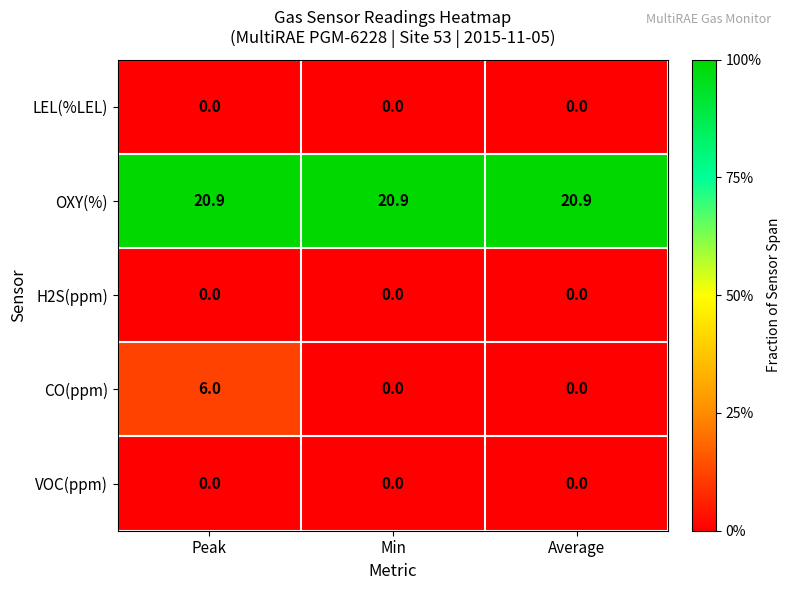

What is the sum of the CO(ppm) values at Peak and Average?

6.0